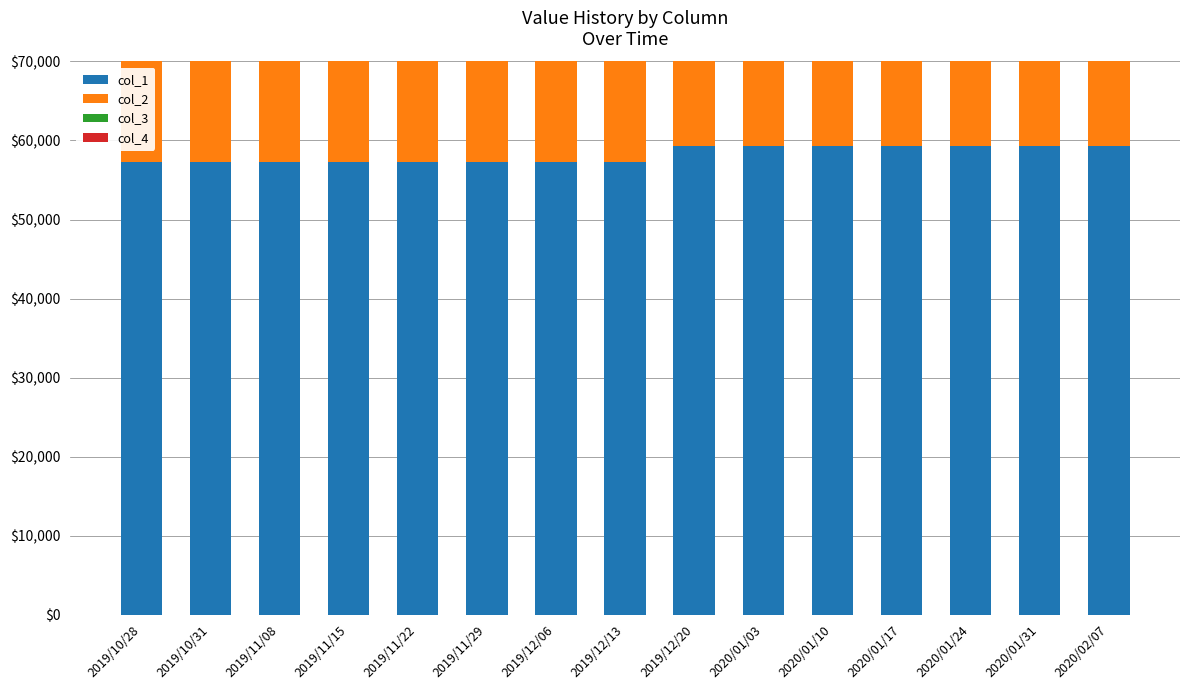

What is the label of the 9th bar from the left?

2019/12/20